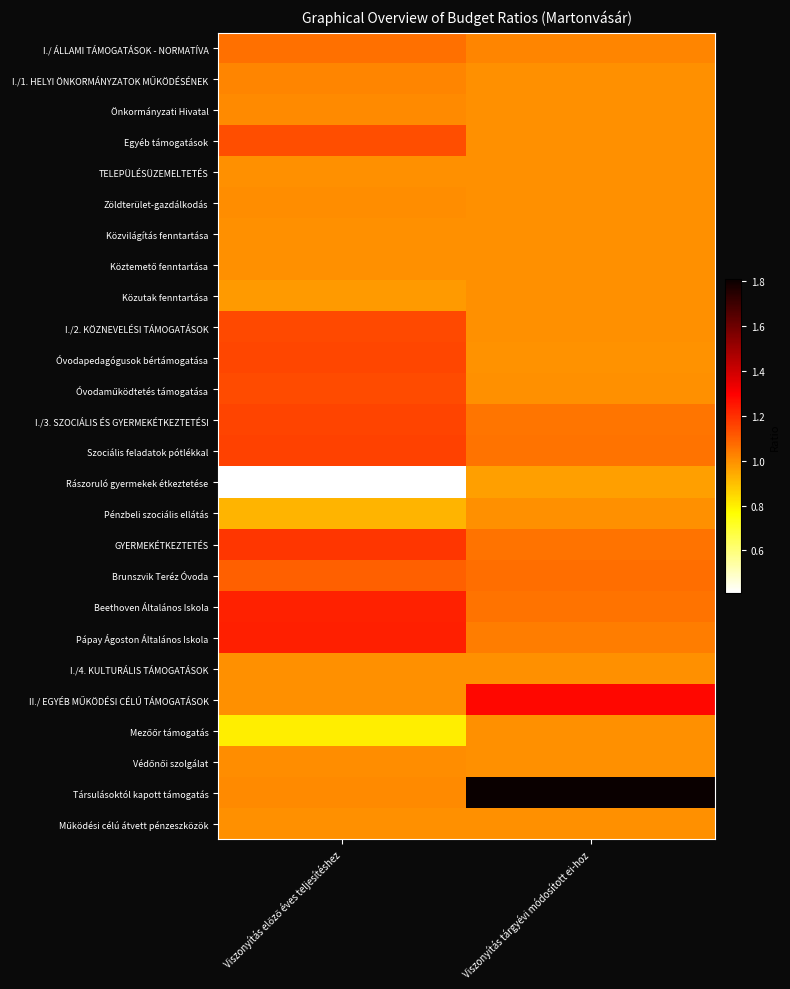

Between Viszonyítás előző éves teljesítéshez and Viszonyítás tárgyévi módosított ei-hoz, which series saw the biggest shift?

Társulásoktól kapott támogatás